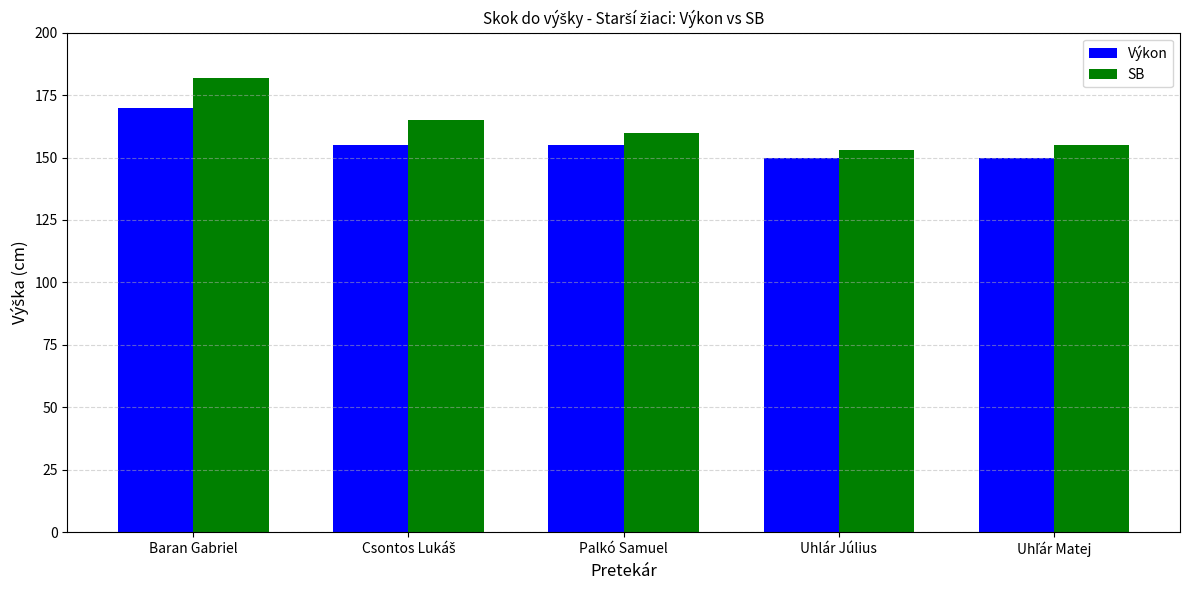

The value of Výkon at Baran Gabriel is 170. True or false?

True